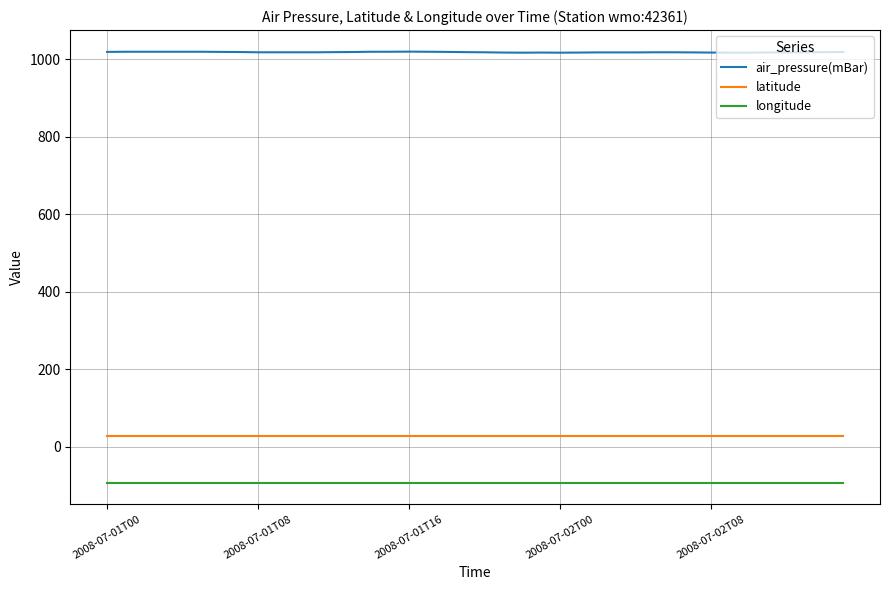

Which series has the largest total across all categories?

air_pressure(mBar)